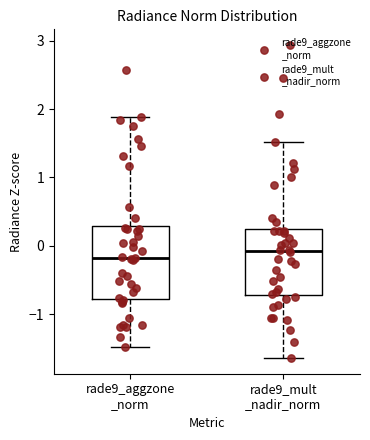

Where does the upper whisker of the box for rade9_aggzone _norm end on the y-axis? The values are not printed on the chart, so give them approximately, as read against the axis.

1.9